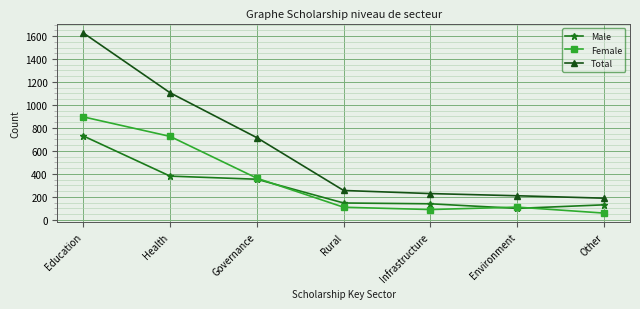

What is the approximate value of Total at Education?

1627